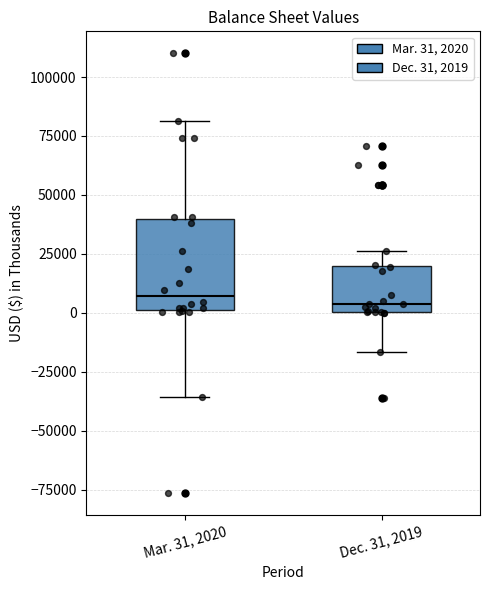

Reading left to right, transcribe this box plot: for each box, give where its median line is, the range the box spans, and where its two whiskers end, as read against the y-axis. The values are not printed on the chart, so give them approximately, as read against the axis.

Mar. 31, 2020: median 5000, box 0 to 40000, whiskers -35000 to 80000
Dec. 31, 2019: median 5000, box 0 to 20000, whiskers -15000 to 25000